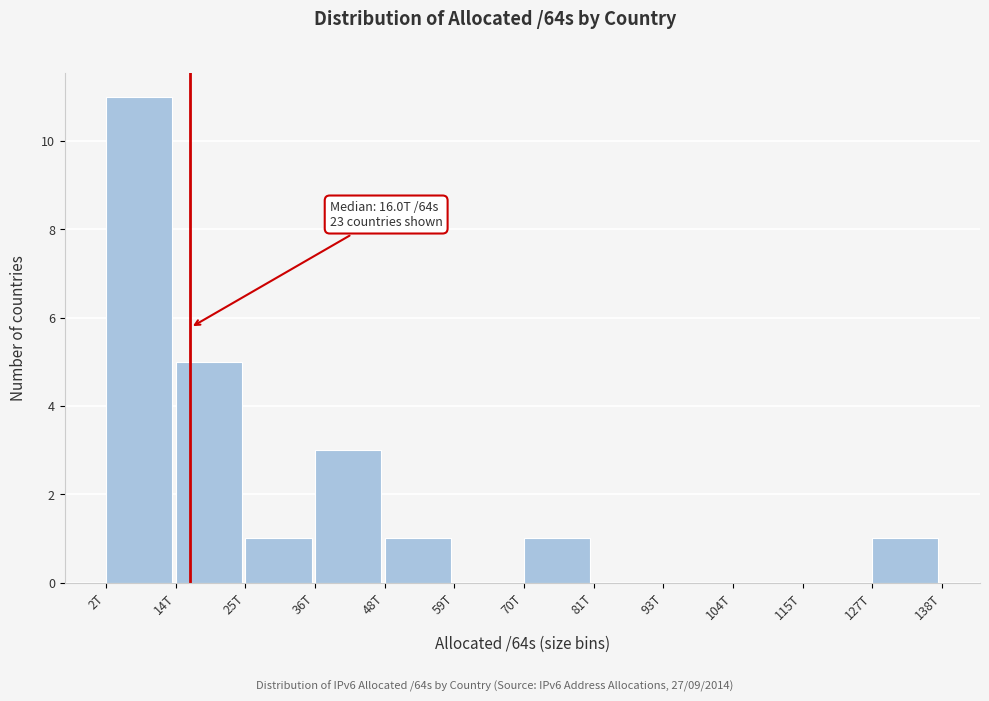

Reading left to right, transcribe all the data shown in this chart.

2T=11	14T=5	25T=1	36T=3	48T=1	59T=0	70T=1	81T=0	93T=0	104T=0	115T=0	127T=1